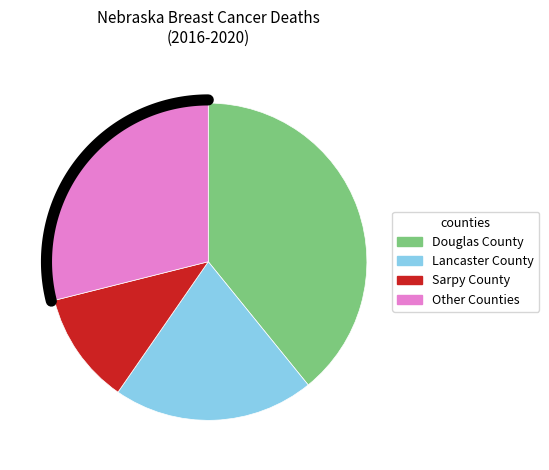

Is it true that Hall County is 1% of the pie?

False